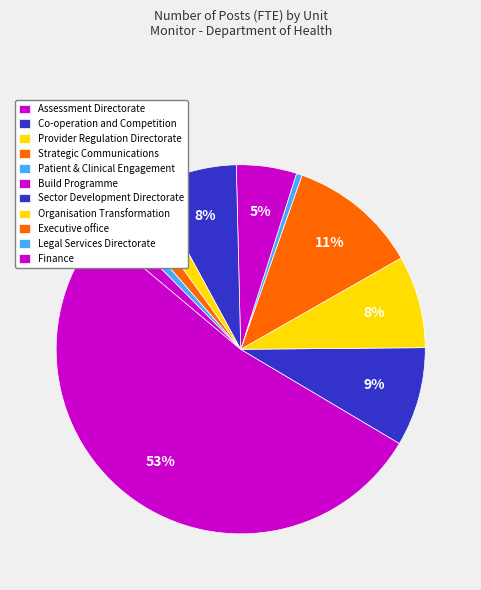

How many segments does this pie chart have?

11